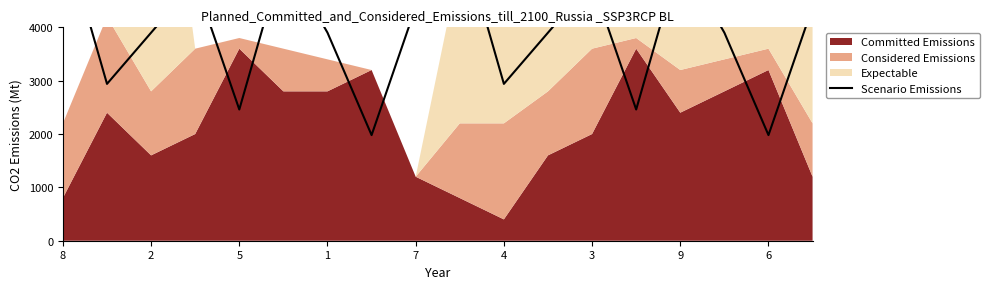

How many lines are shown in the chart?

1